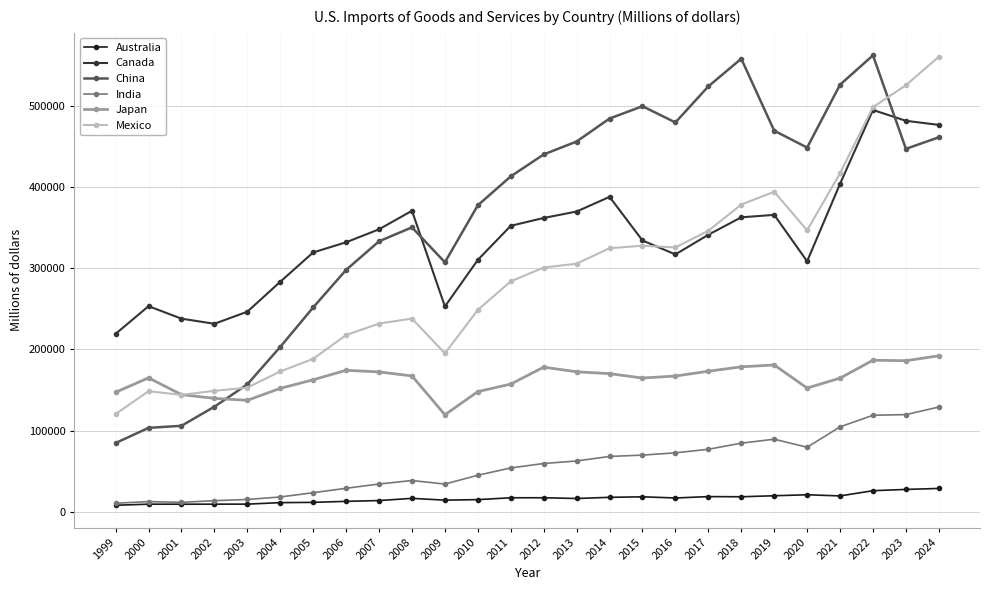

What is the difference between the highest and lowest values at 2016?

462794